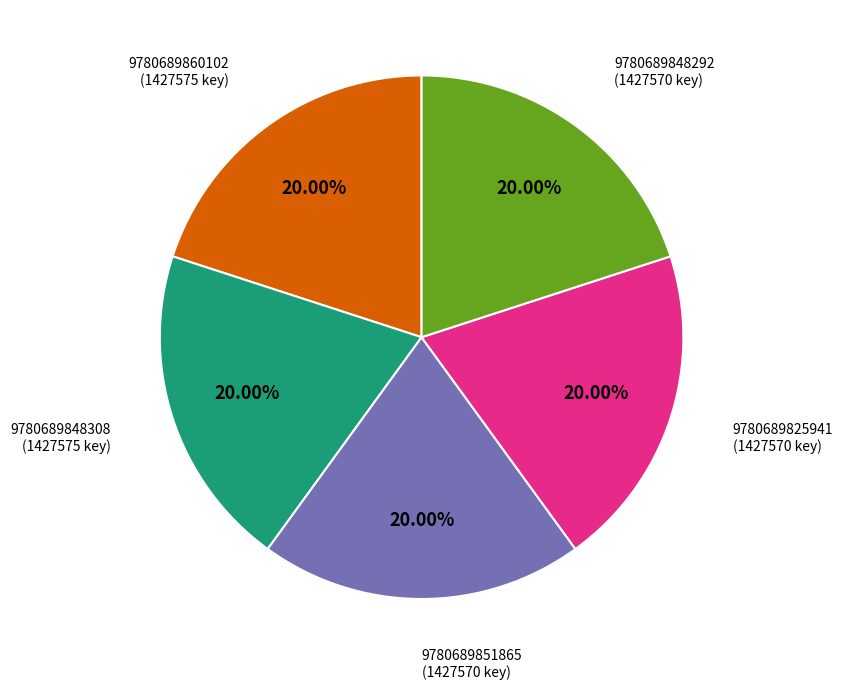

Is there any slice that represents more than half of the pie?

No